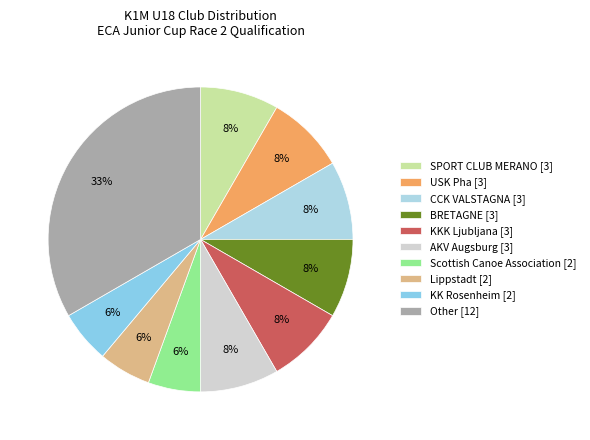

To the nearest percent, what percentage of the pie is Other?

33%